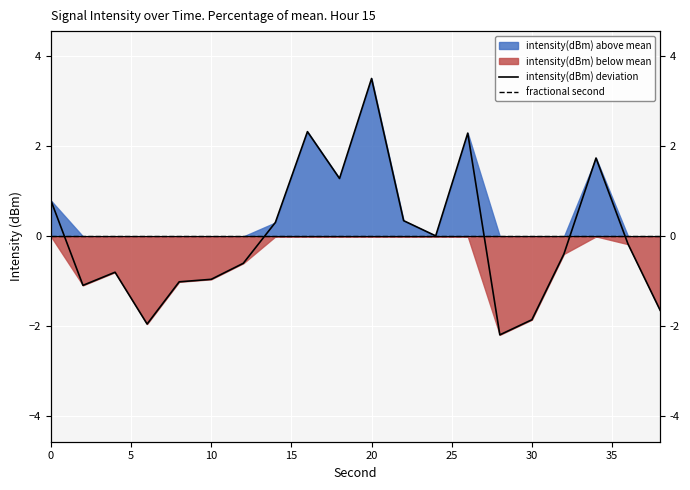

What is the total value across all series at 5?

-1.1